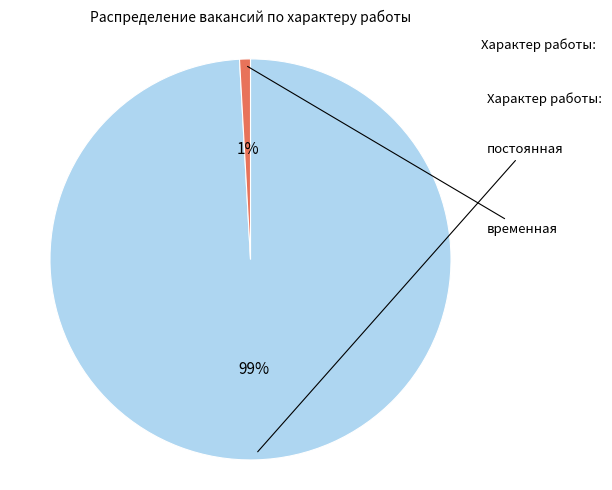

To the nearest percent, what is the average slice percentage?

50%